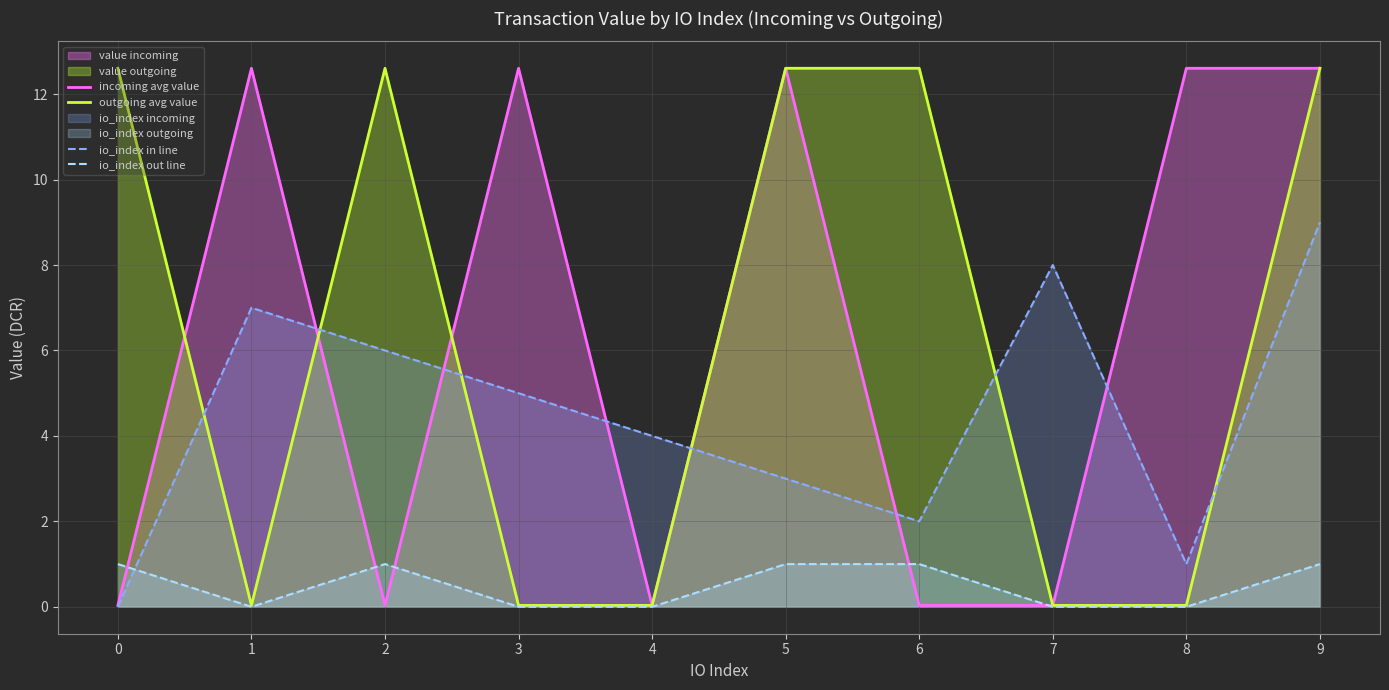

How many intersections are there between io_index in line and incoming avg value?

6